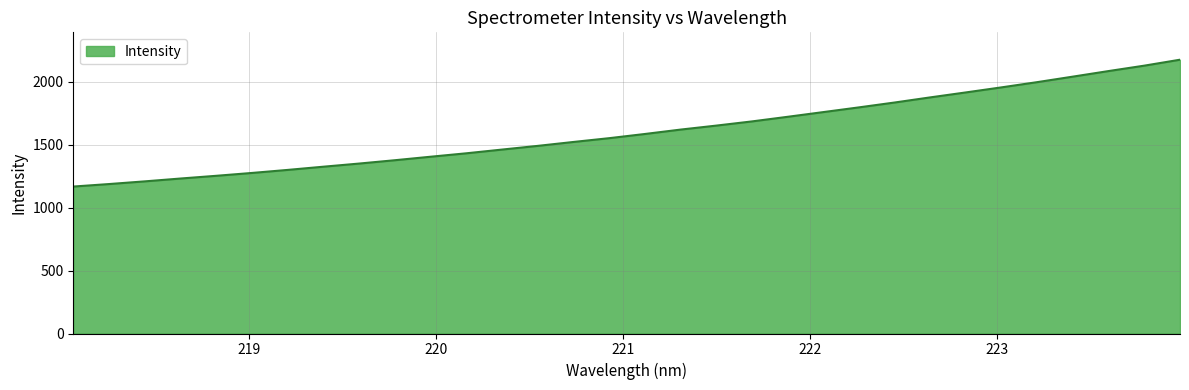

What is the difference between the maximum and minimum values?

1007.0